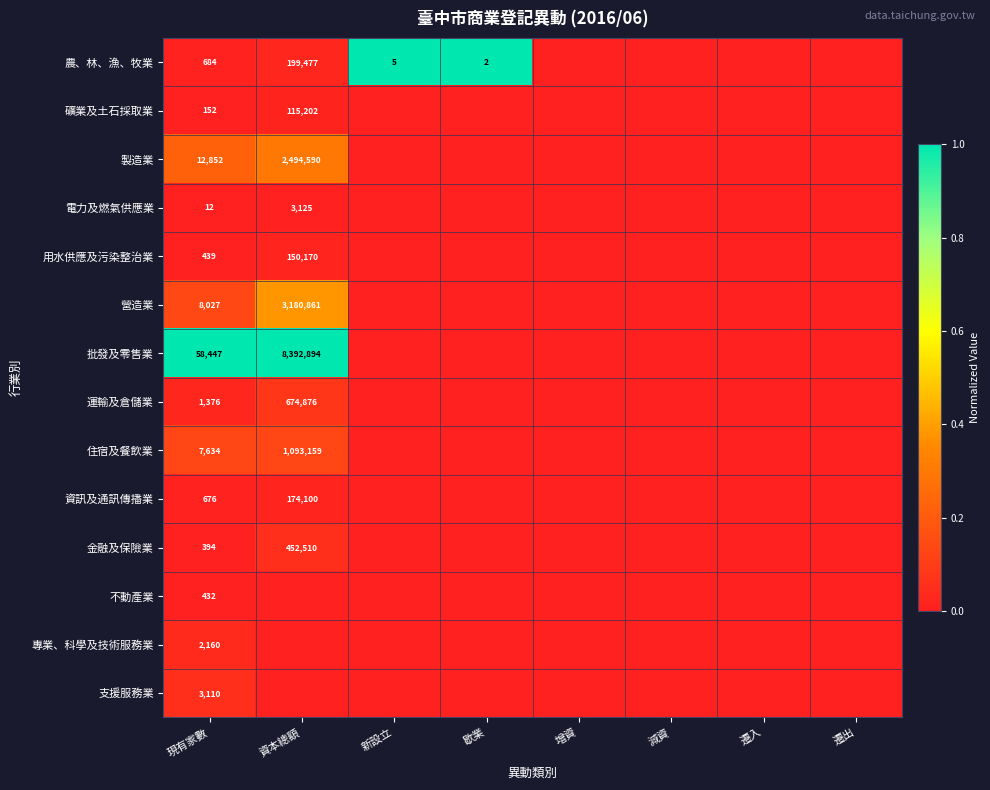

Is it true that 不動產業 equals 675 at 現有家數?

False